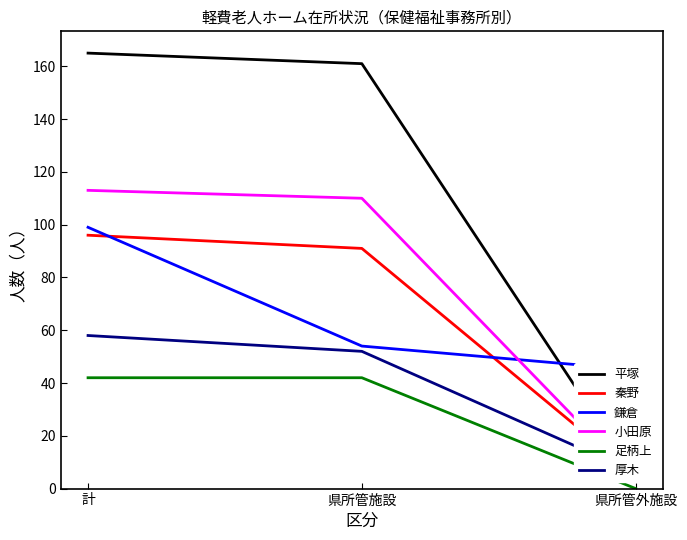

What position from the right is 計?

3